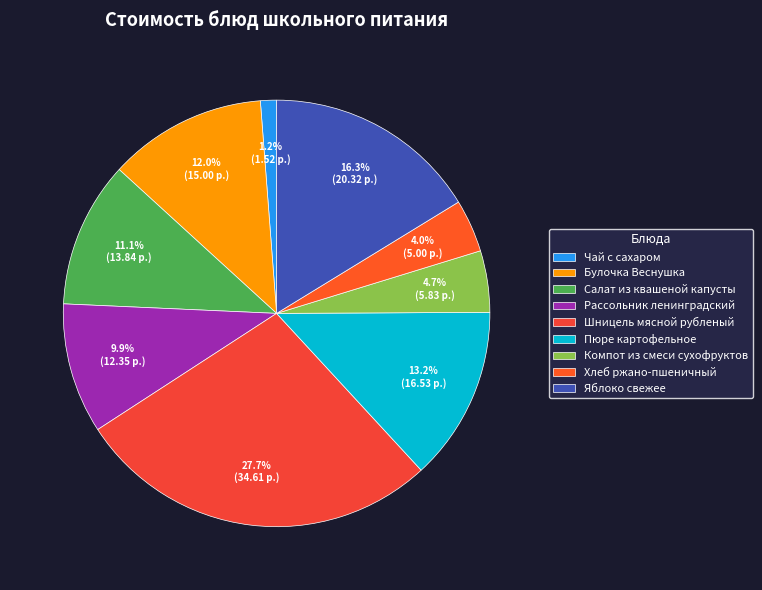

Which slice is the smallest?

Чай с сахаром